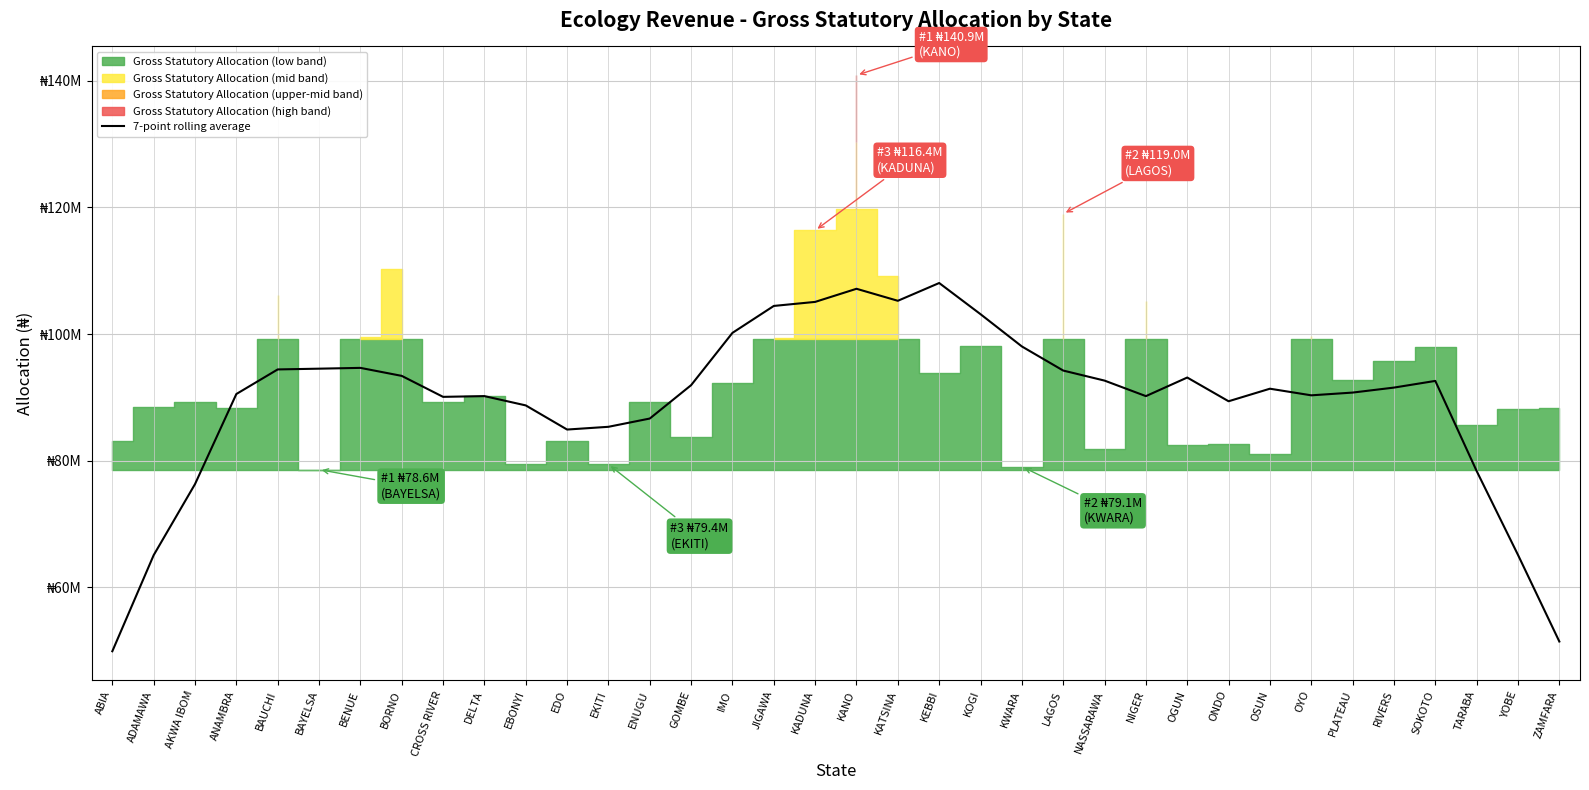

Between KOGI and DELTA, which is larger?

KOGI